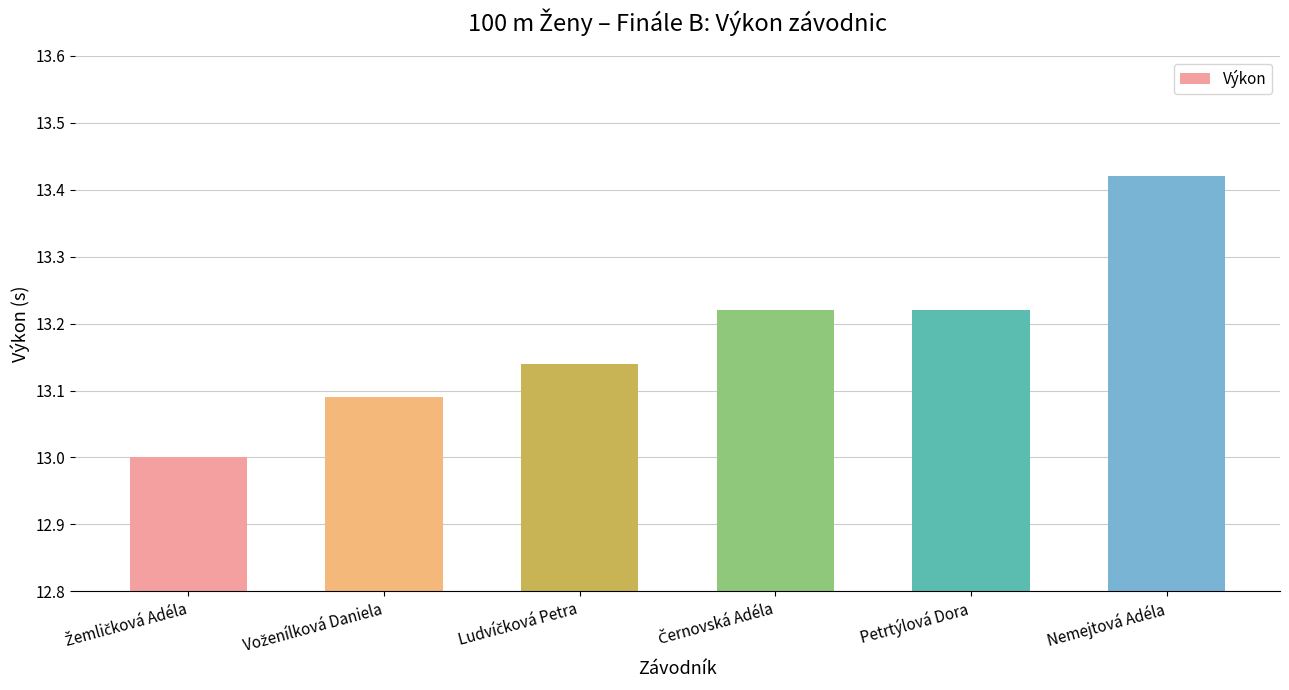

What is the difference between the maximum and second lowest values?

0.3